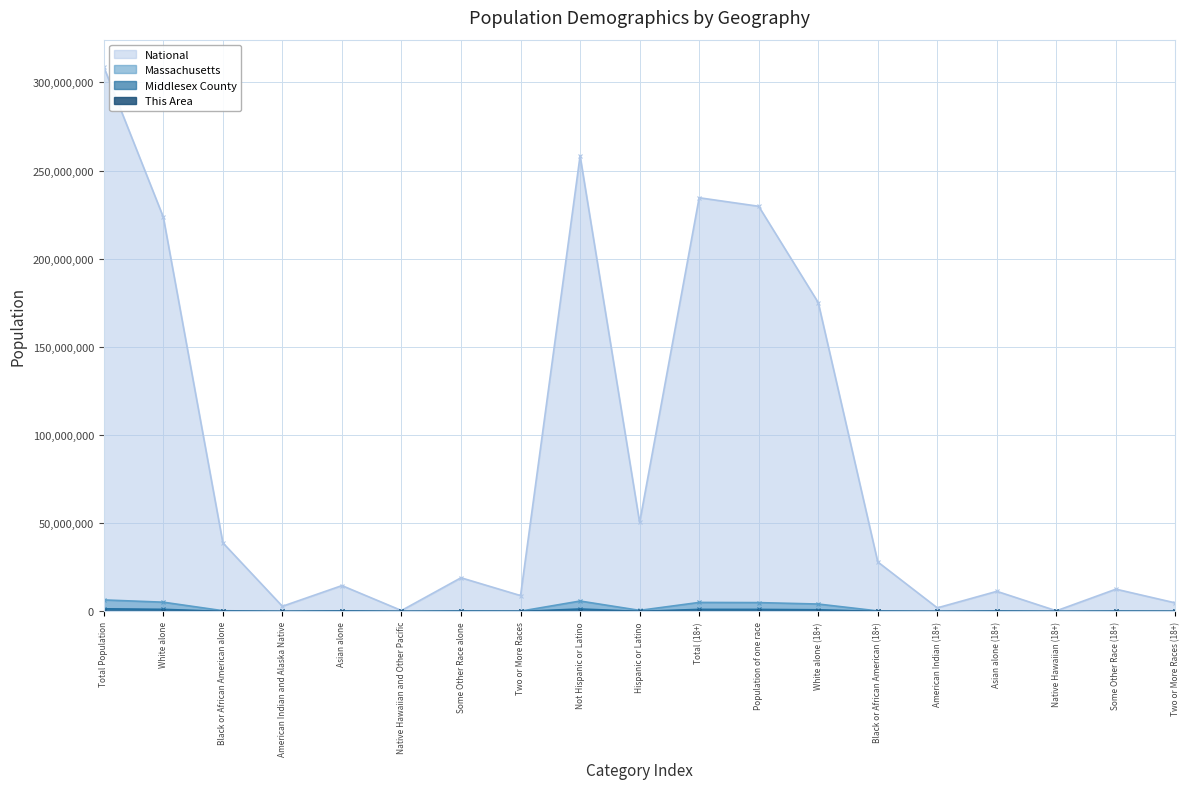

What is the difference between the highest and lowest values at Not Hispanic or Latino?

258262230